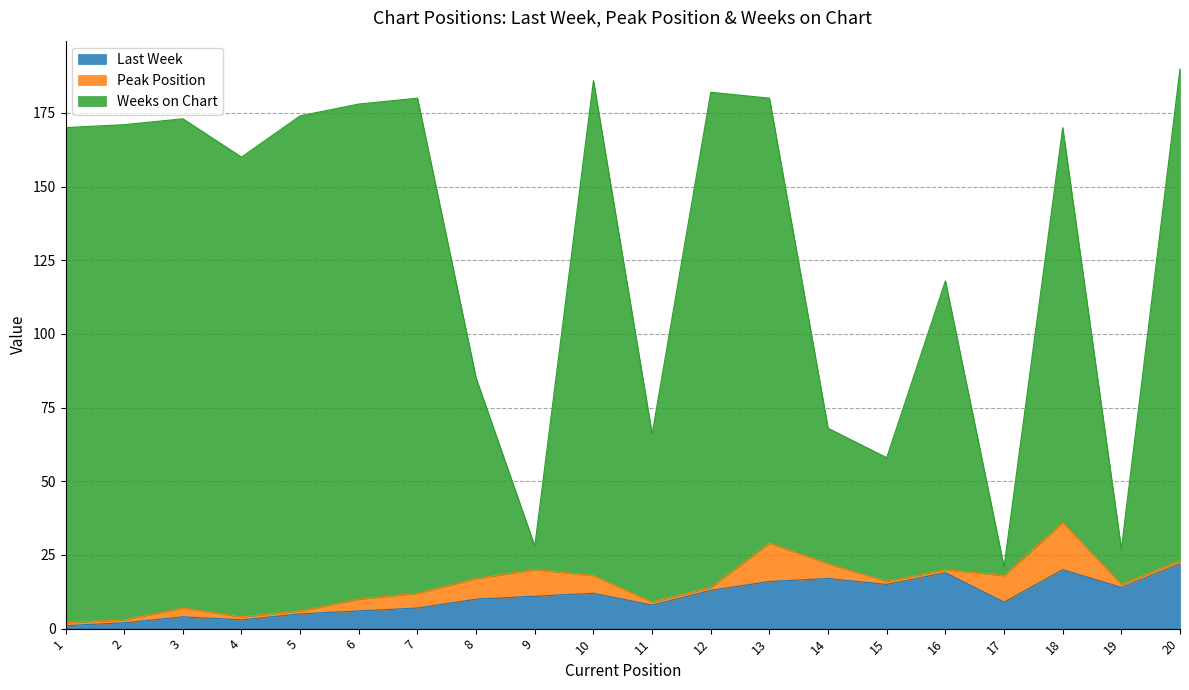

What value does the Last Week series have at 3?

4